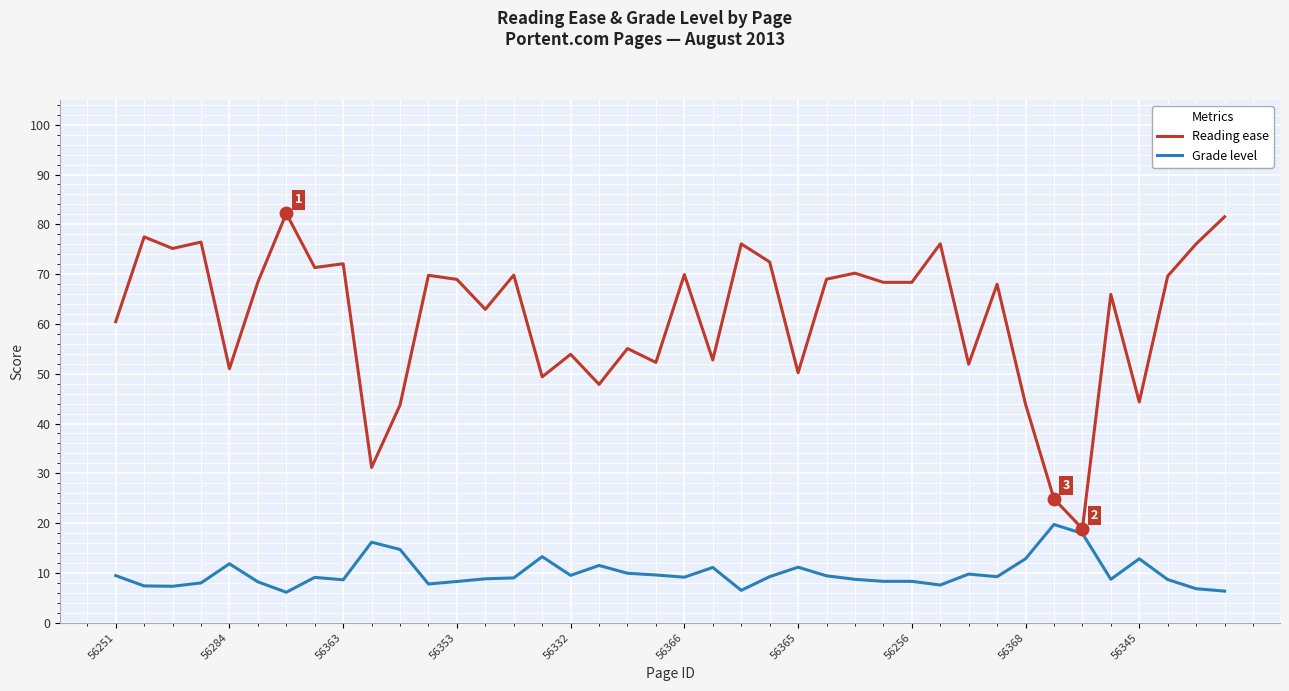

Rank the series by their maximum value, from lowest to highest.

Grade level, Reading ease